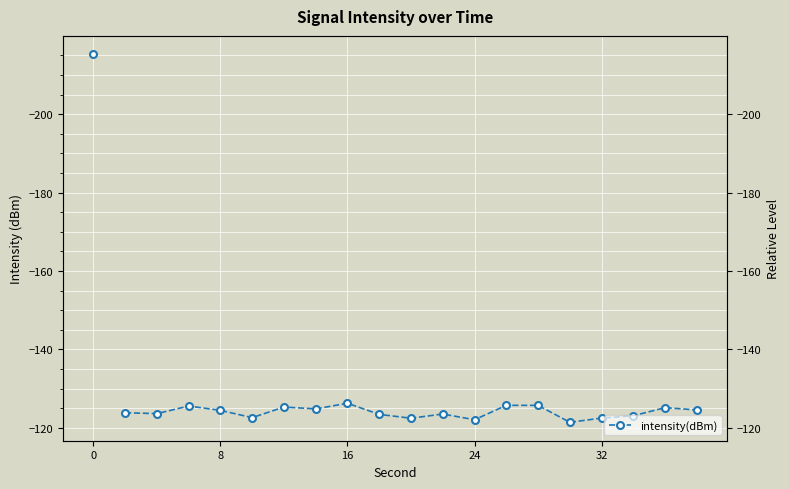

Reading left to right, list all the values displayed in this chart.

-123.9	-123.6	-125.6	-124.5	-122.6	-125.3	-124.8	-126.3	-123.4	-122.5	-123.5	-122.1	-125.7	-125.7	-121.4	-122.5	-123.1	-125.2	-124.6